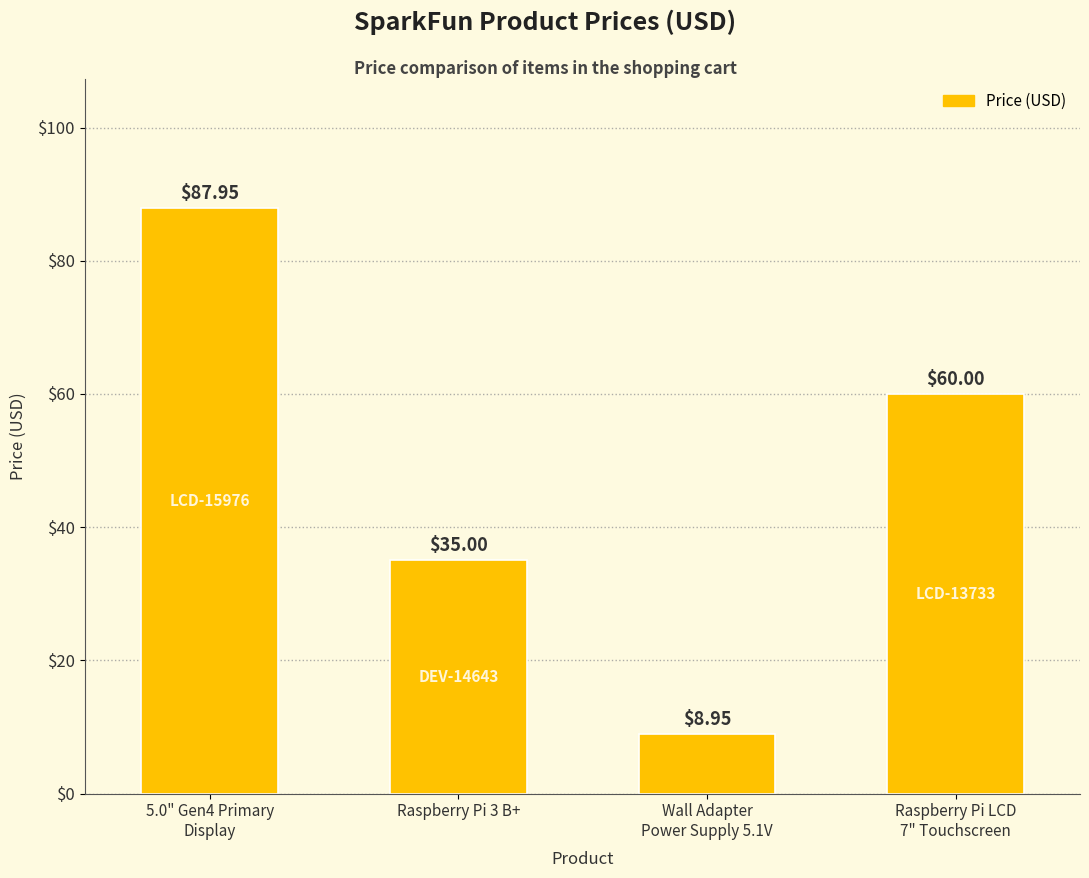

Which has a higher value, 5.0" Gen4 Primary
Display or Raspberry Pi LCD
7" Touchscreen?

5.0" Gen4 Primary
Display